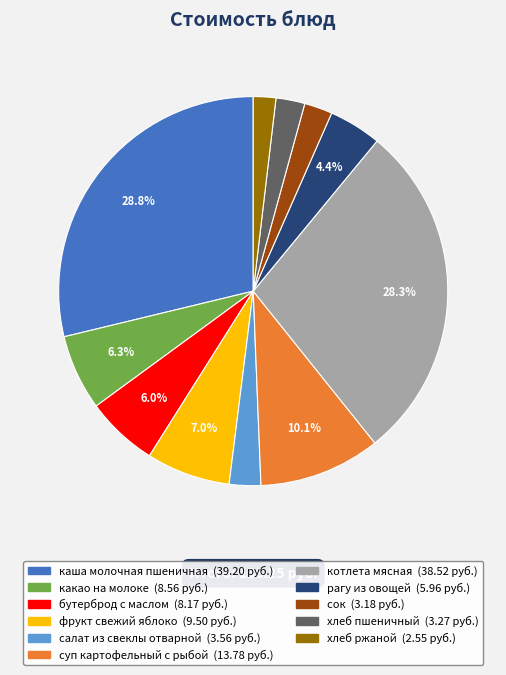

To the nearest percent, what is the difference between the largest and smallest slice percentages?

27%